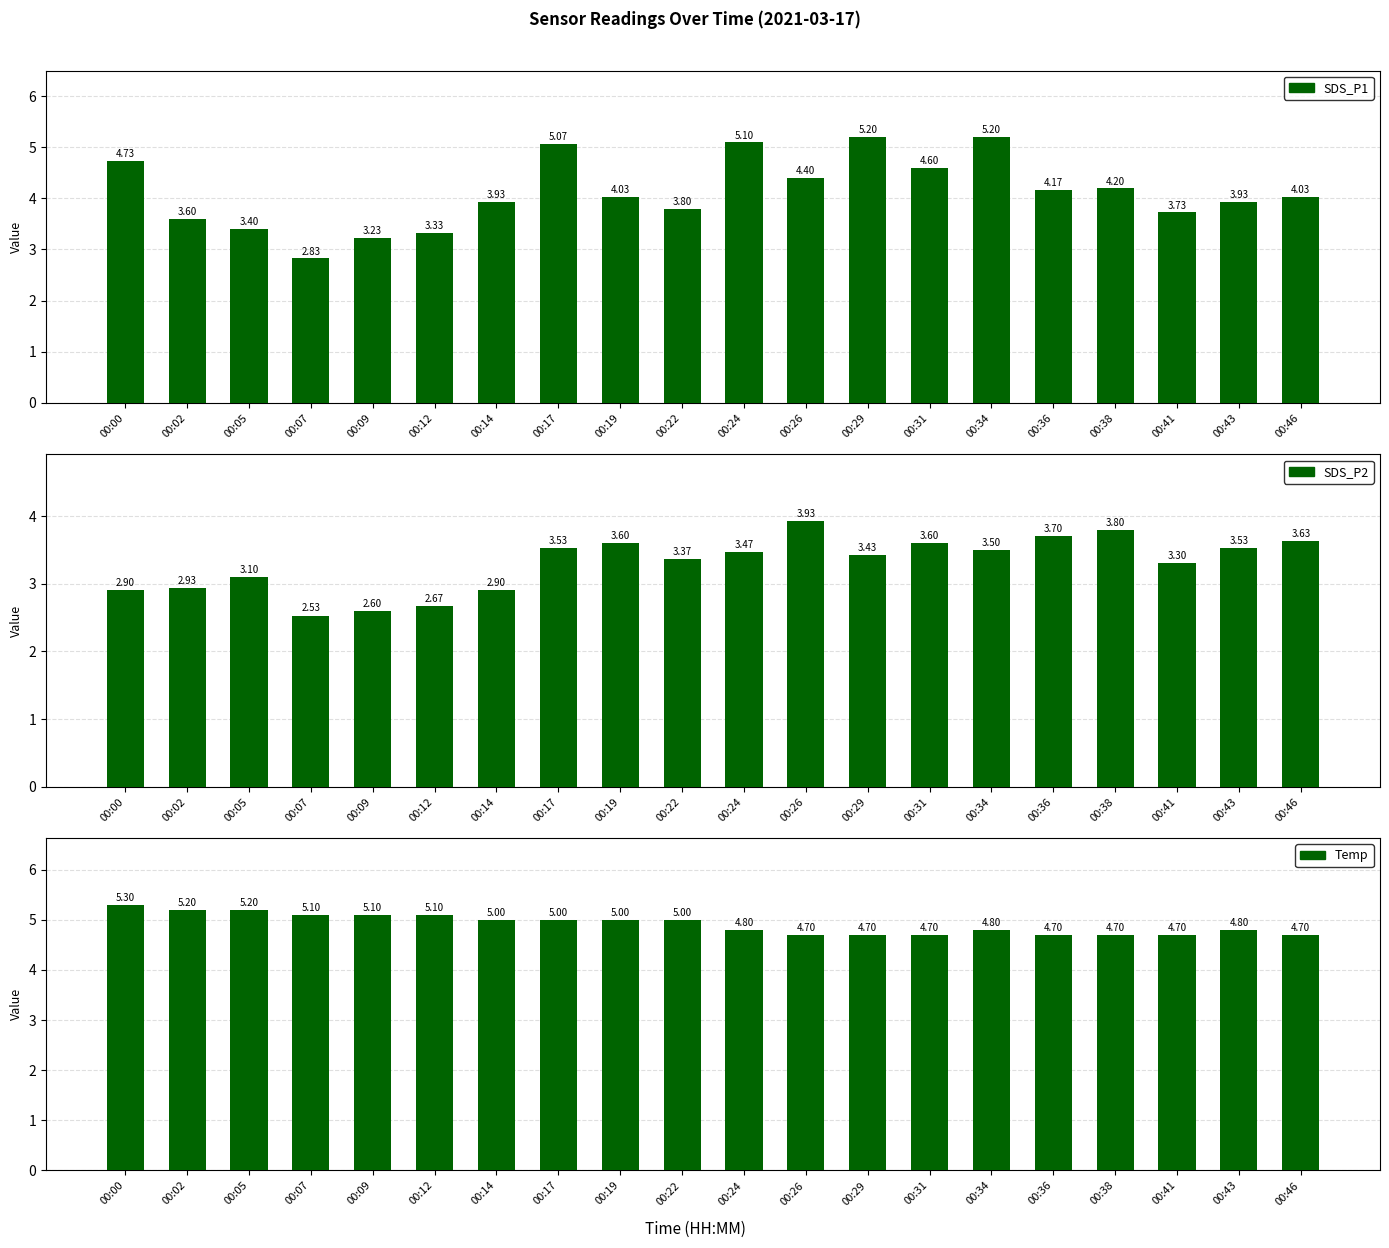

Which series changed the most between 00:29 and 00:43?

SDS_P1